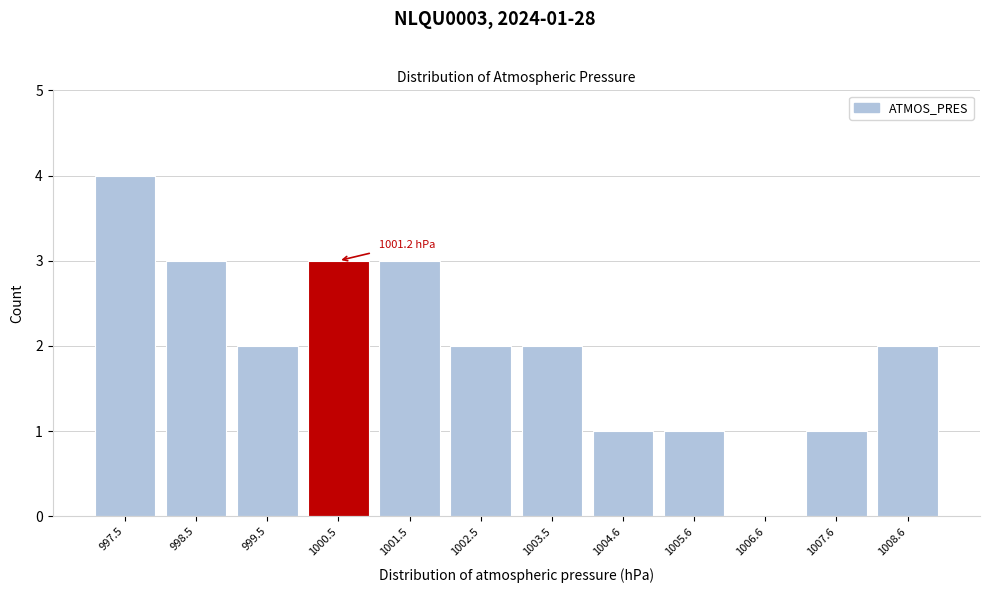

Reading left to right, list all the values displayed in this chart.

997.5=4	998.5=3	999.5=2	1000.5=3	1001.5=3	1002.5=2	1003.5=2	1004.6=1	1005.6=1	1006.6=0	1007.6=1	1008.6=2